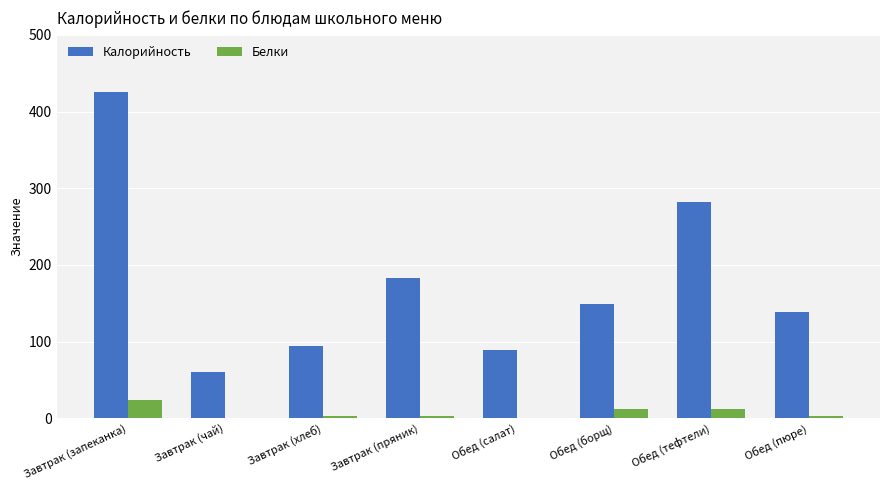

Is it true that Белки equals 12.0 at Обед (тефтели)?

True